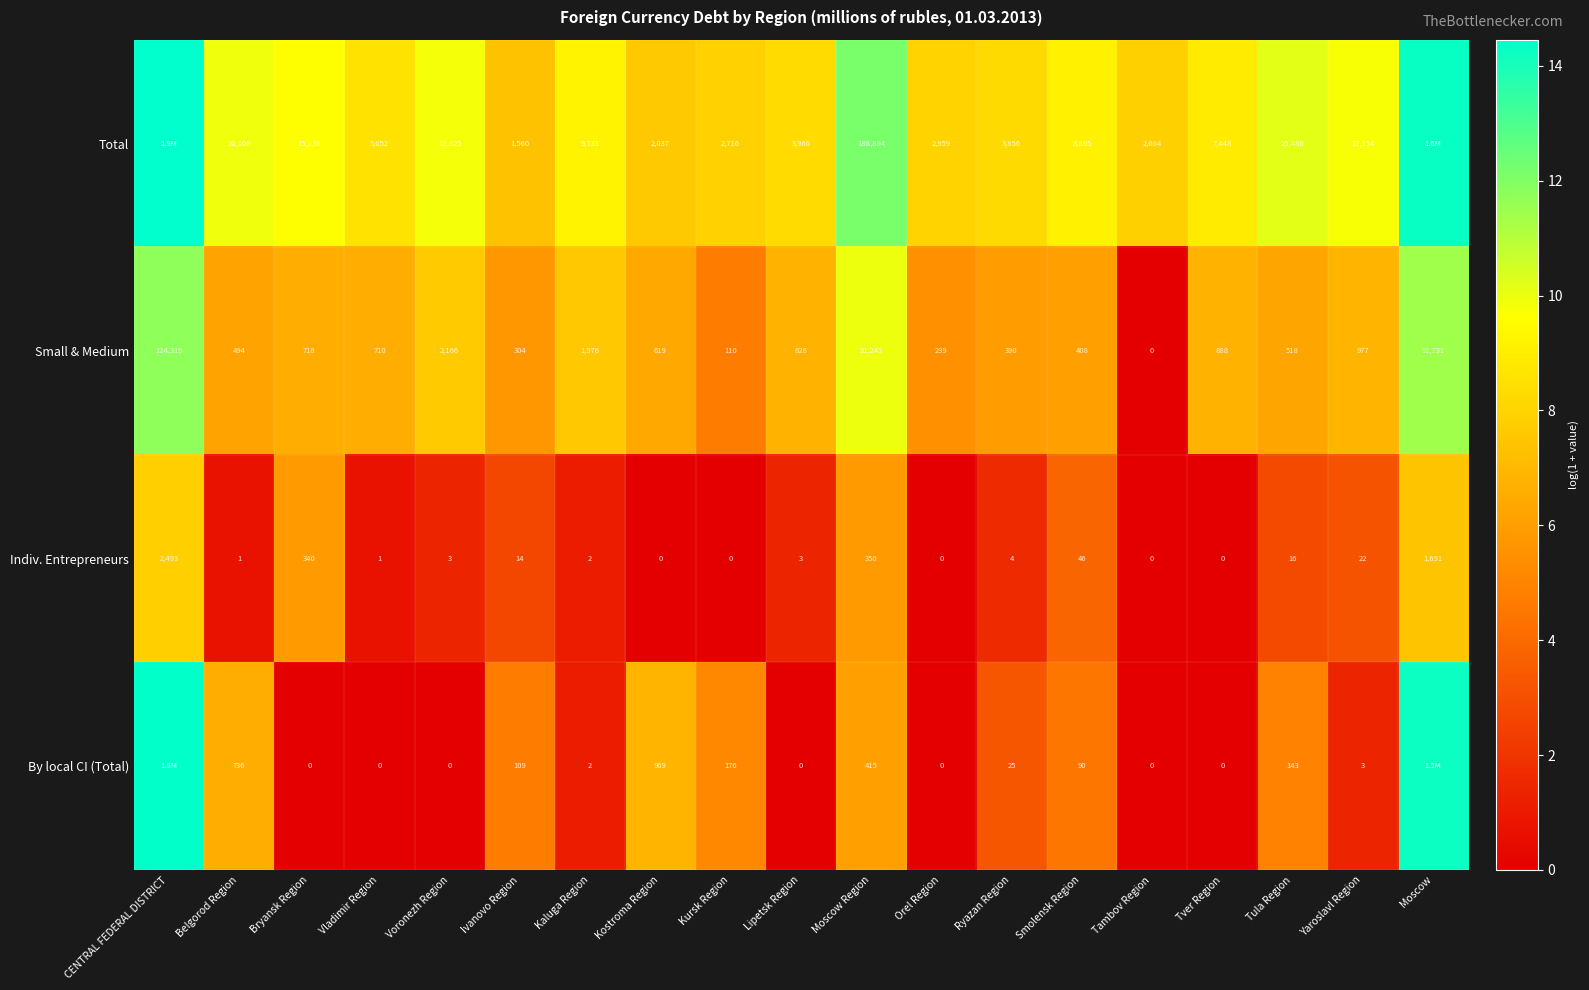

Rank the categories by Small & Medium value from highest to lowest.

CENTRAL FEDERAL DISTRICT, Moscow, Moscow Region, Voronezh Region, Kaluga Region, Yaroslavl Region, Tver Region, Lipetsk Region, Bryansk Region, Vladimir Region, Kostroma Region, Tula Region, Belgorod Region, Smolensk Region, Ryazan Region, Ivanovo Region, Orel Region, Kursk Region, Tambov Region